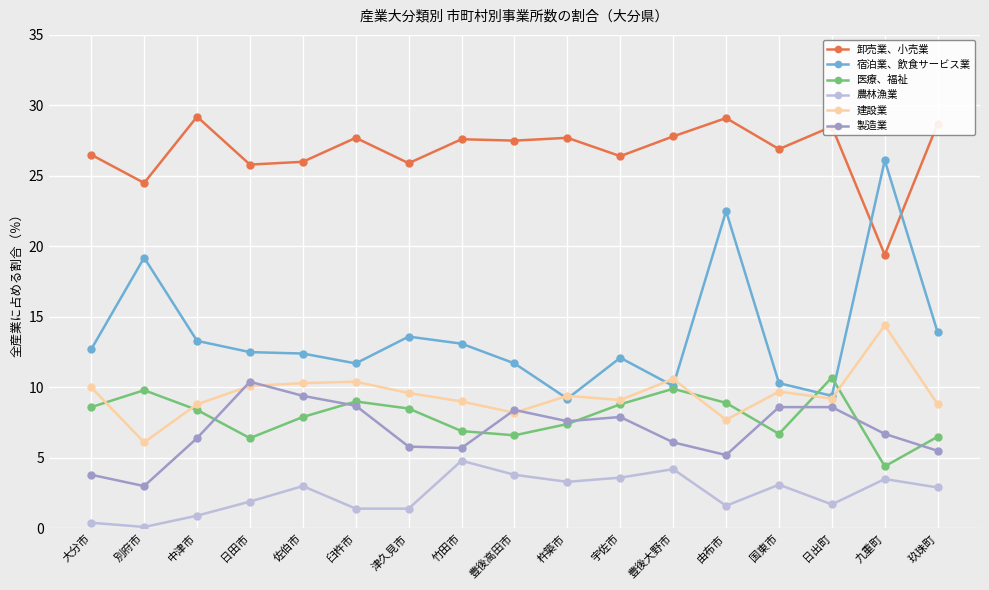

What is the label of the 9th point from the left?

豊後高田市